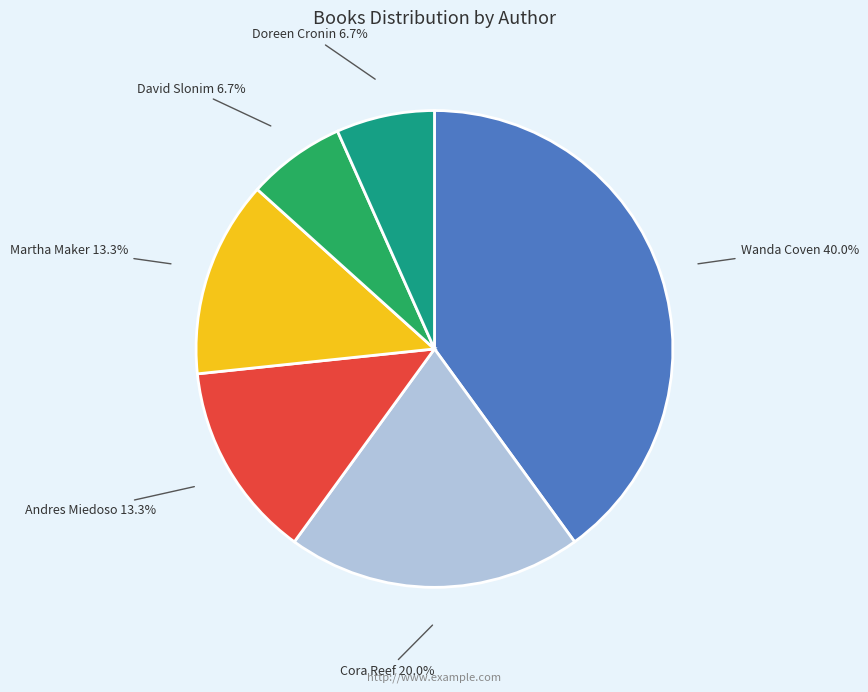

How many slices are in this pie chart?

6